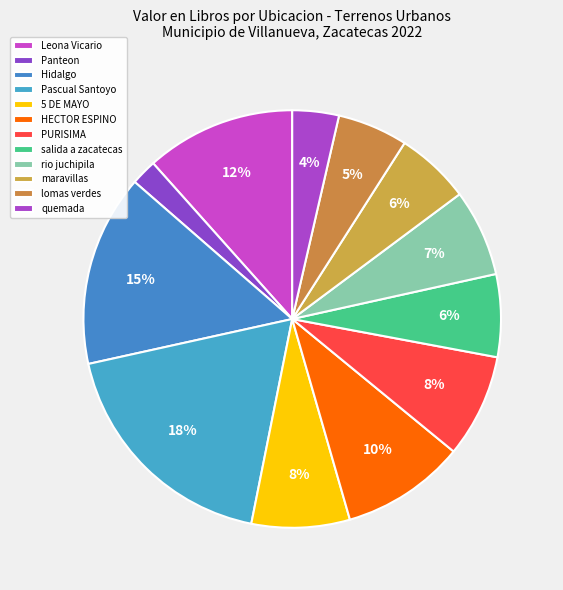

To the nearest percent, what is the average slice percentage?

8%